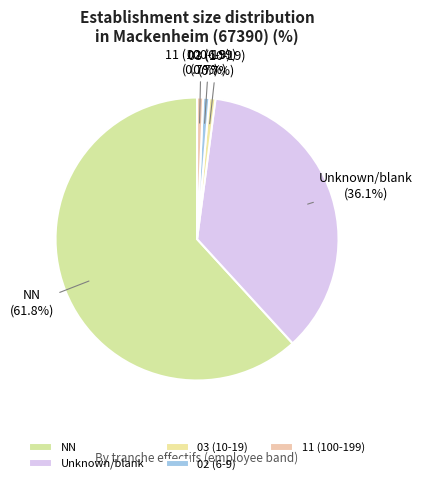

How many slices are in this pie chart?

5